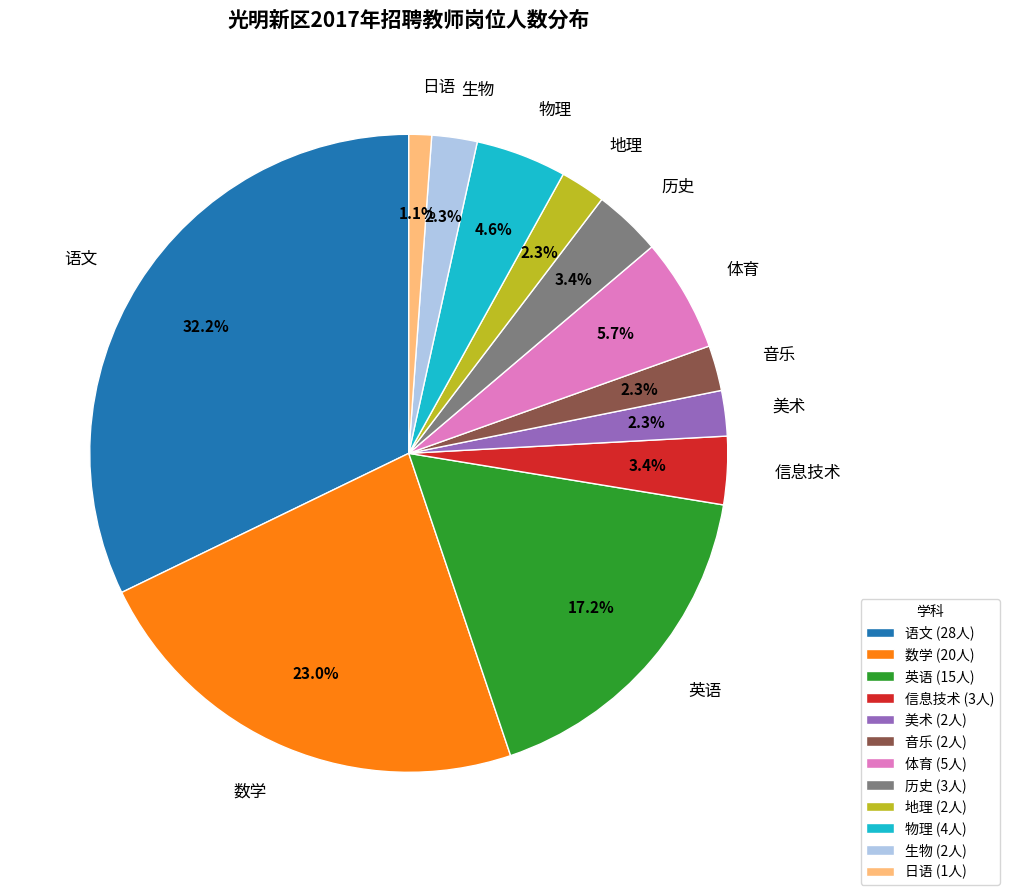

Combined, do 音乐 and 日语 account for over 50%?

No